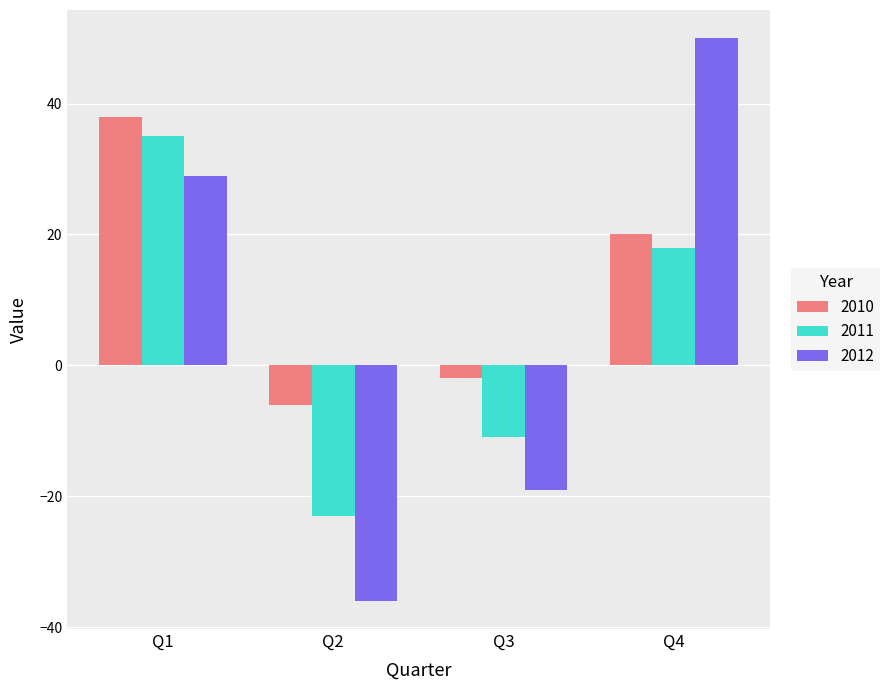

Count the 2011 values in the range -11 to 35.

3